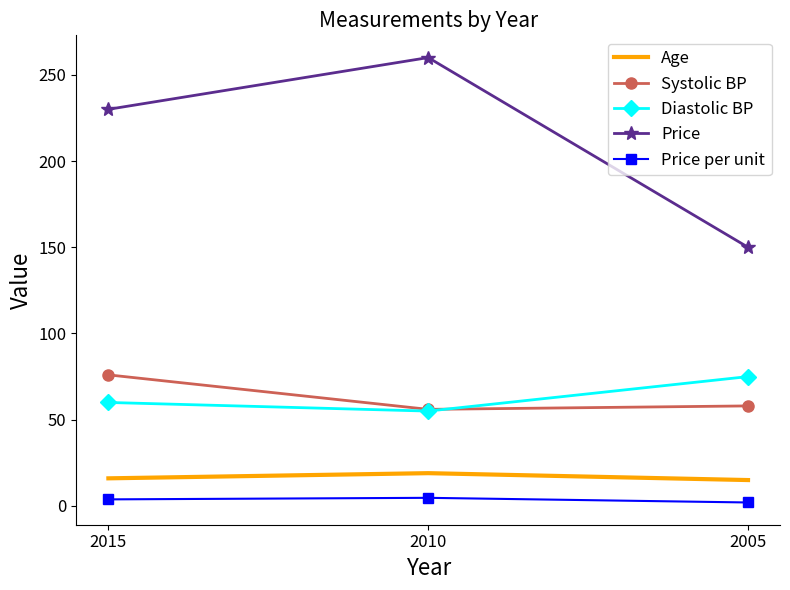

Which category has the highest value in the Price series?

2010